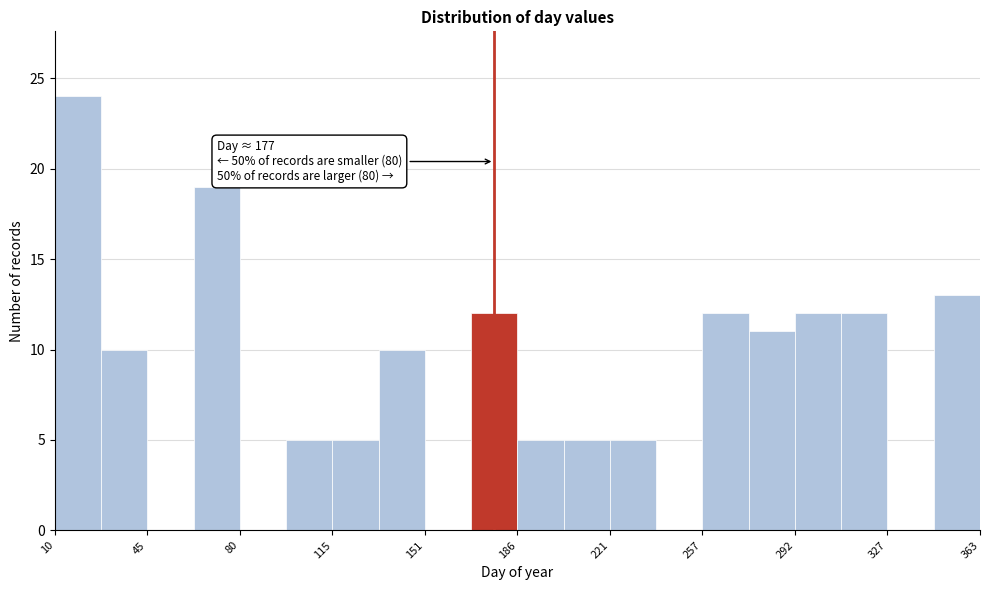

Around what value on the x-axis is the tallest bar? Give the approximate position of its centre, as read against the axis.

20